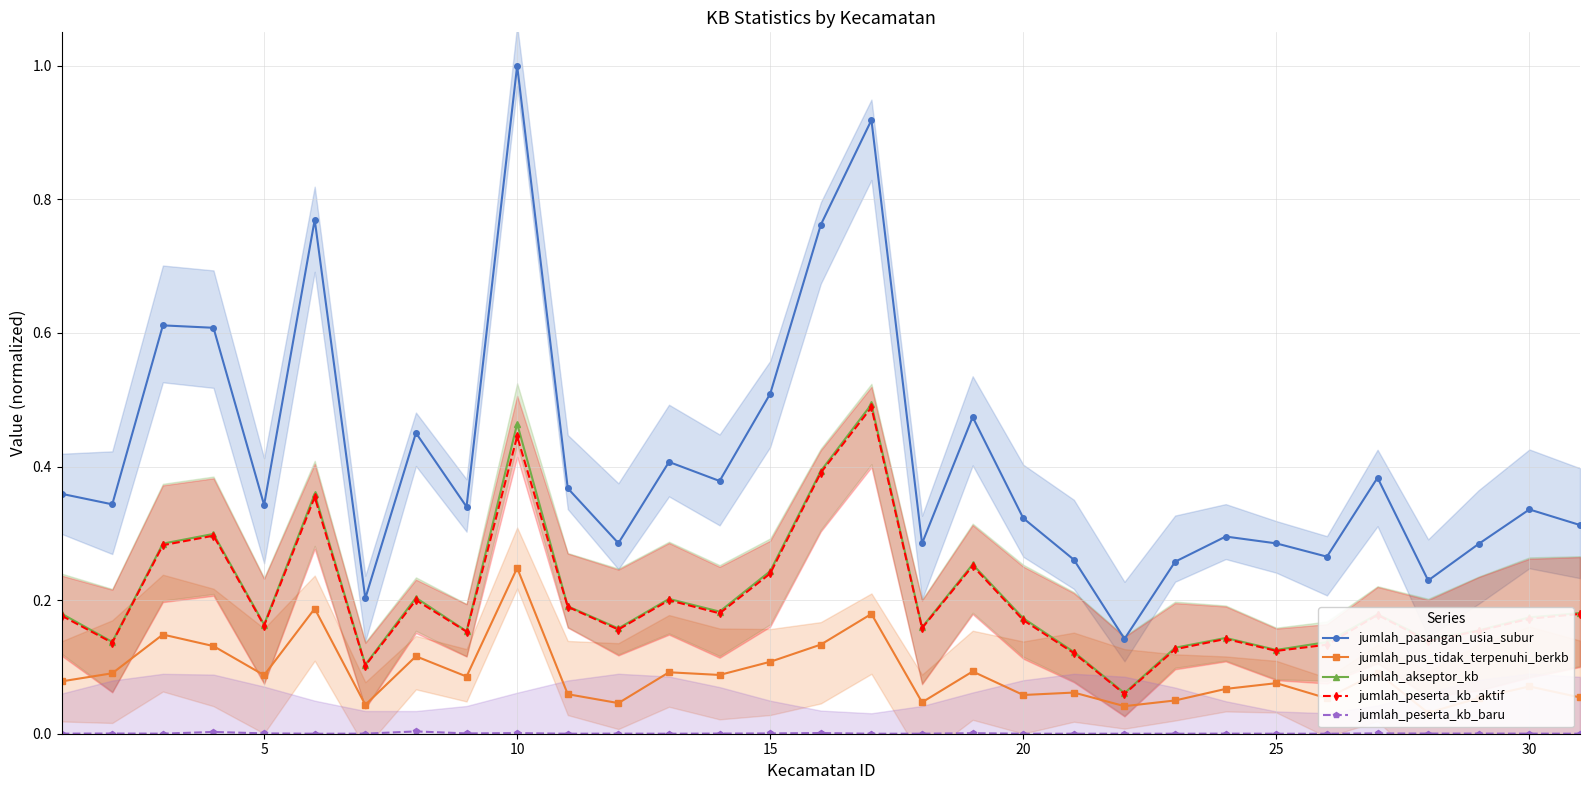

True or false: jumlah_akseptor_kb and jumlah_pus_tidak_terpenuhi_berkb cross at least once.

False